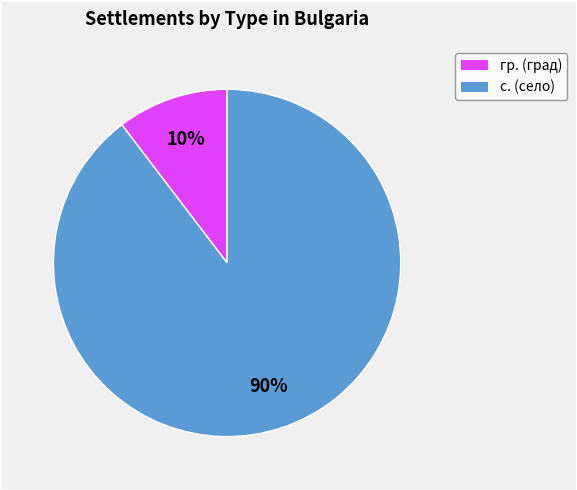

To the nearest percent, what is the average slice percentage?

50%